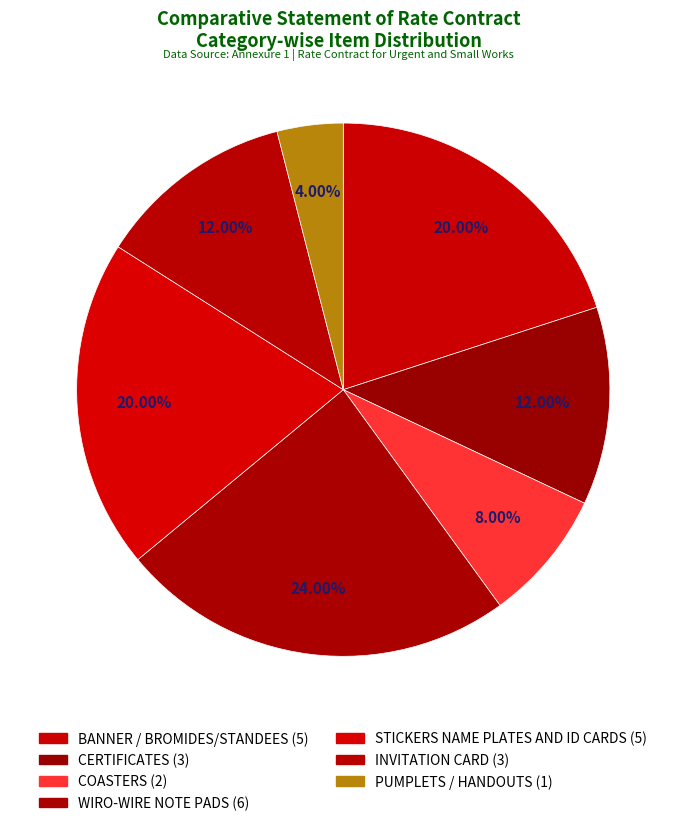

To the nearest percent, what is the difference between the largest and smallest slice percentages?

20%